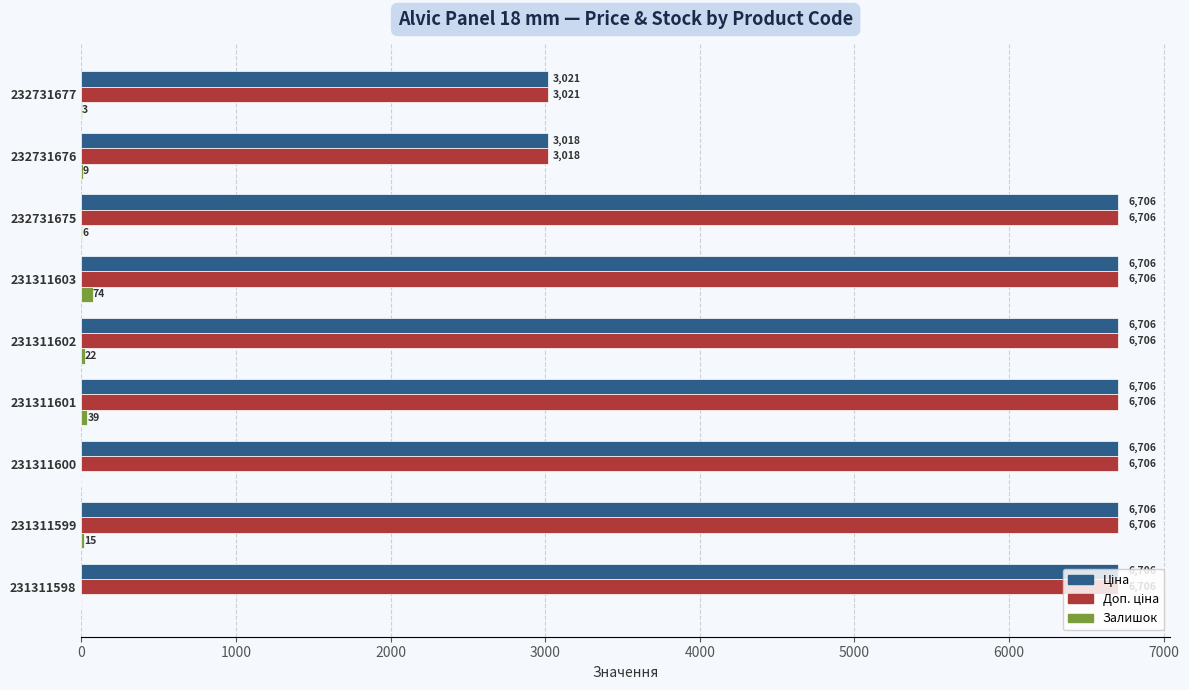

At which category is the sum across all series the highest?

231311603